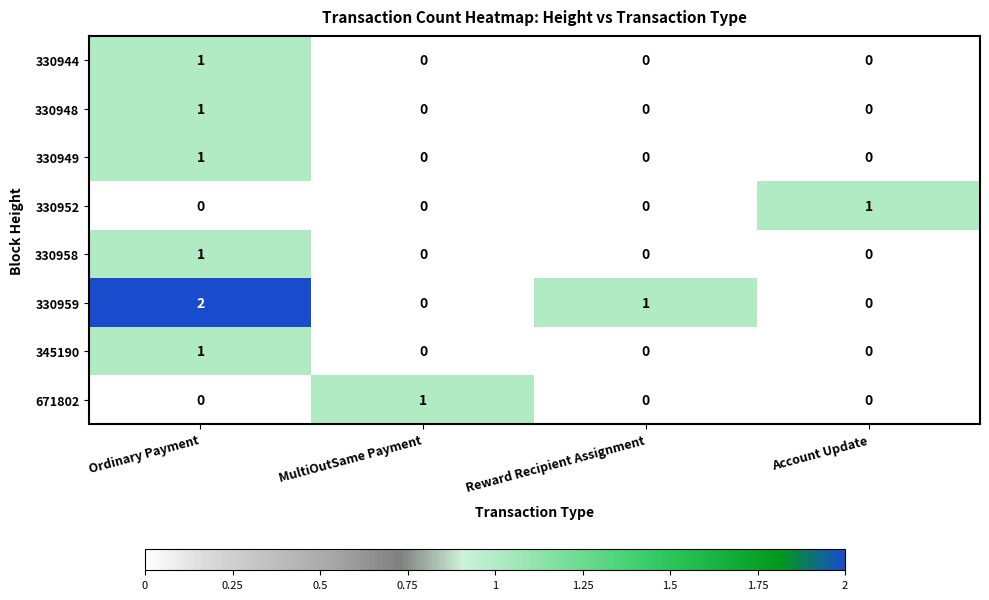

Is the value of 330958 at Ordinary Payment greater than the value of 330944 at Account Update?

Yes